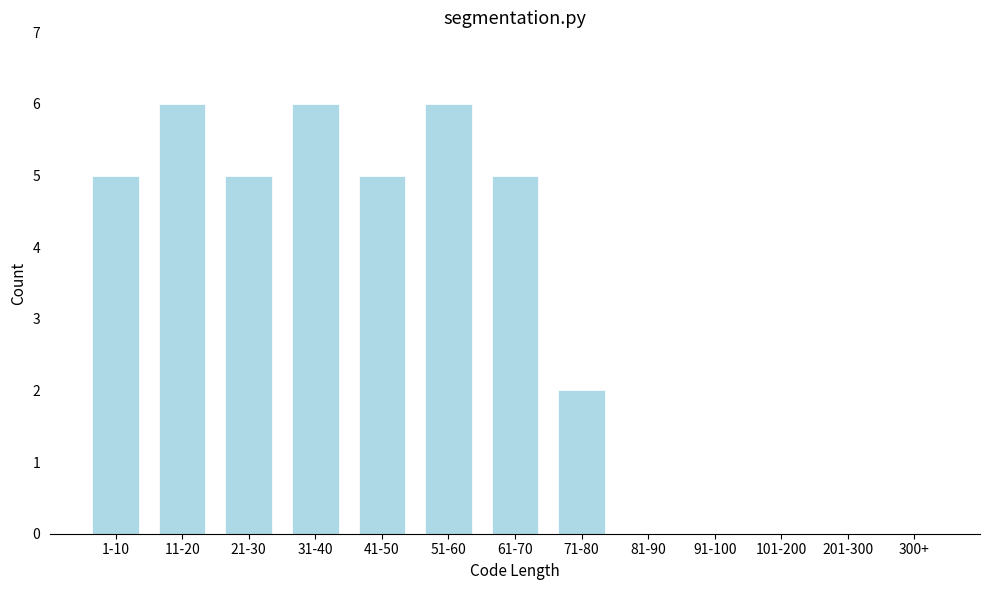

Reading left to right, list all the values displayed in this chart.

1-10=5	11-20=6	21-30=5	31-40=6	41-50=5	51-60=6	61-70=5	71-80=2	81-90=0	91-100=0	101-200=0	201-300=0	300+=0